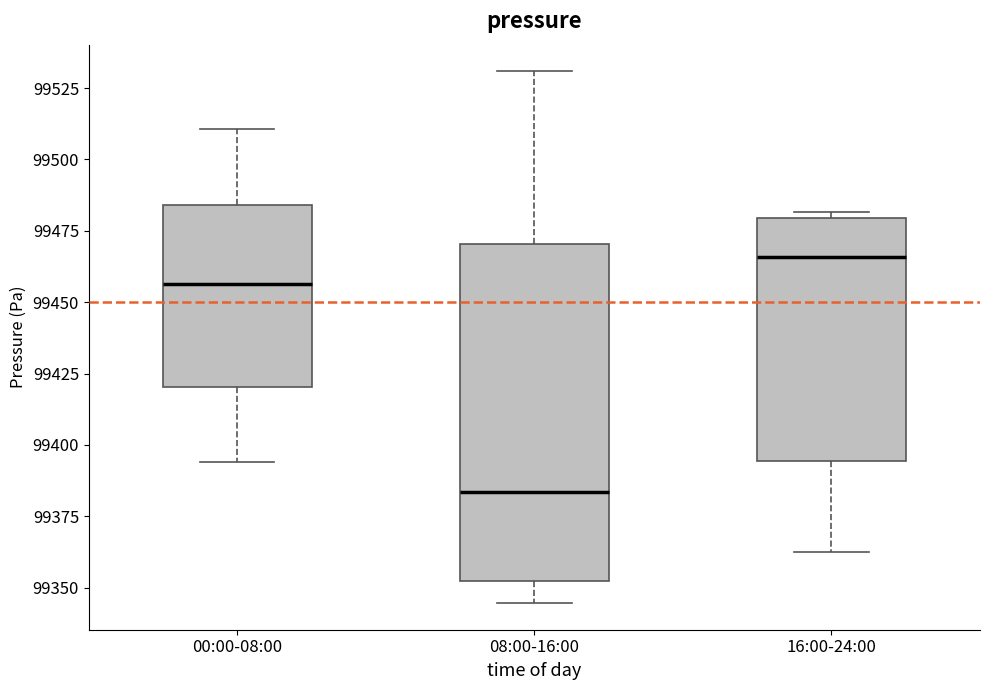

Reading left to right, transcribe this box plot: for each box, give where its median line is, the range the box spans, and where its two whiskers end, as read against the y-axis. The values are not printed on the chart, so give them approximately, as read against the axis.

00:00-08:00: median 99455, box 99420 to 99485, whiskers 99395 to 99510
08:00-16:00: median 99385, box 99350 to 99470, whiskers 99345 to 99530
16:00-24:00: median 99465, box 99395 to 99480, whiskers 99360 to 99480 (just above the box's upper edge)